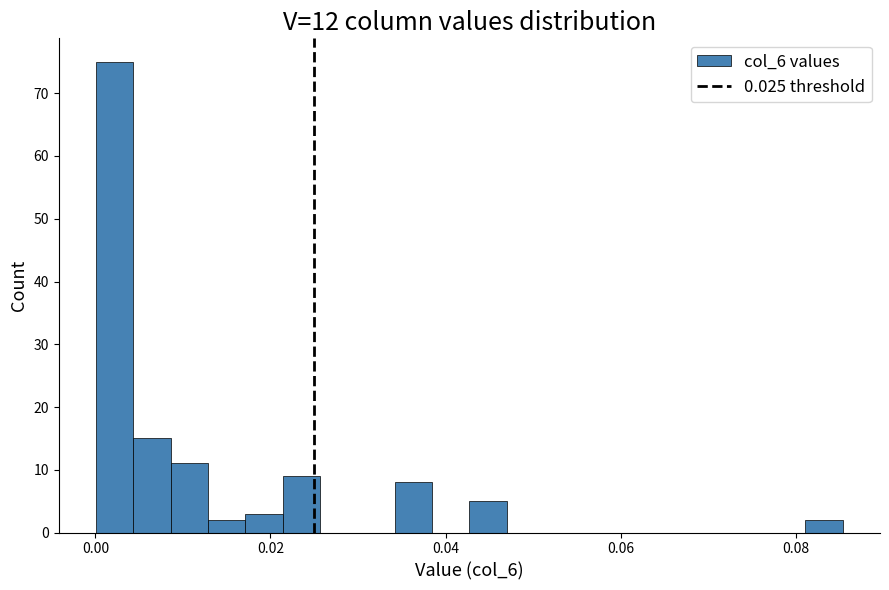

Around what value on the x-axis is the tallest bar? Give the approximate position of its centre, as read against the axis.

0.002